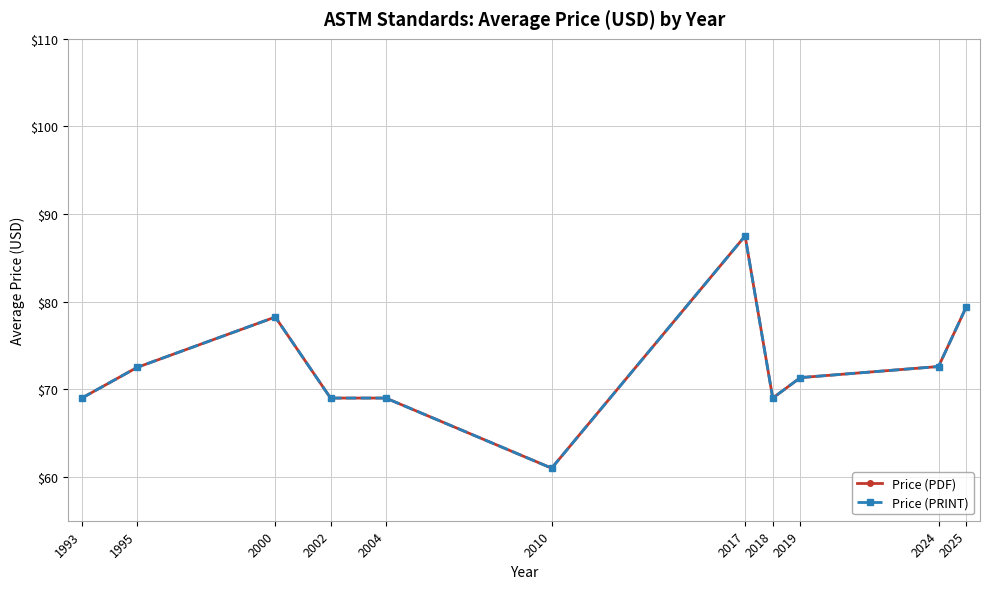

Does the chart display data point markers on the line(s)?

Yes